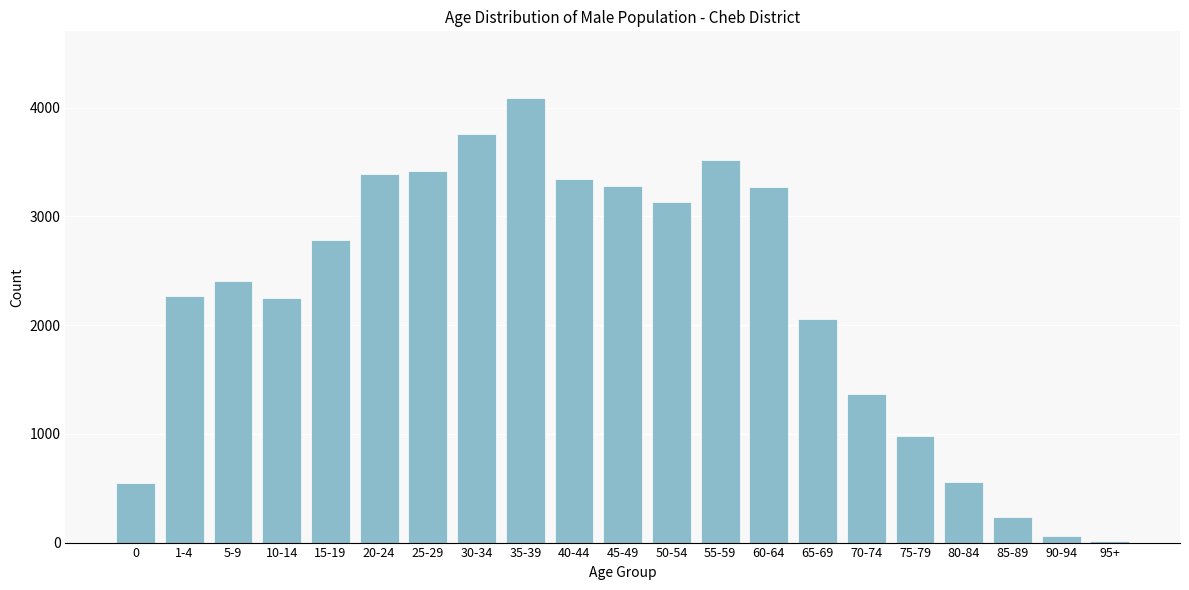

At which category does the chart reach its peak across all series?

35-39